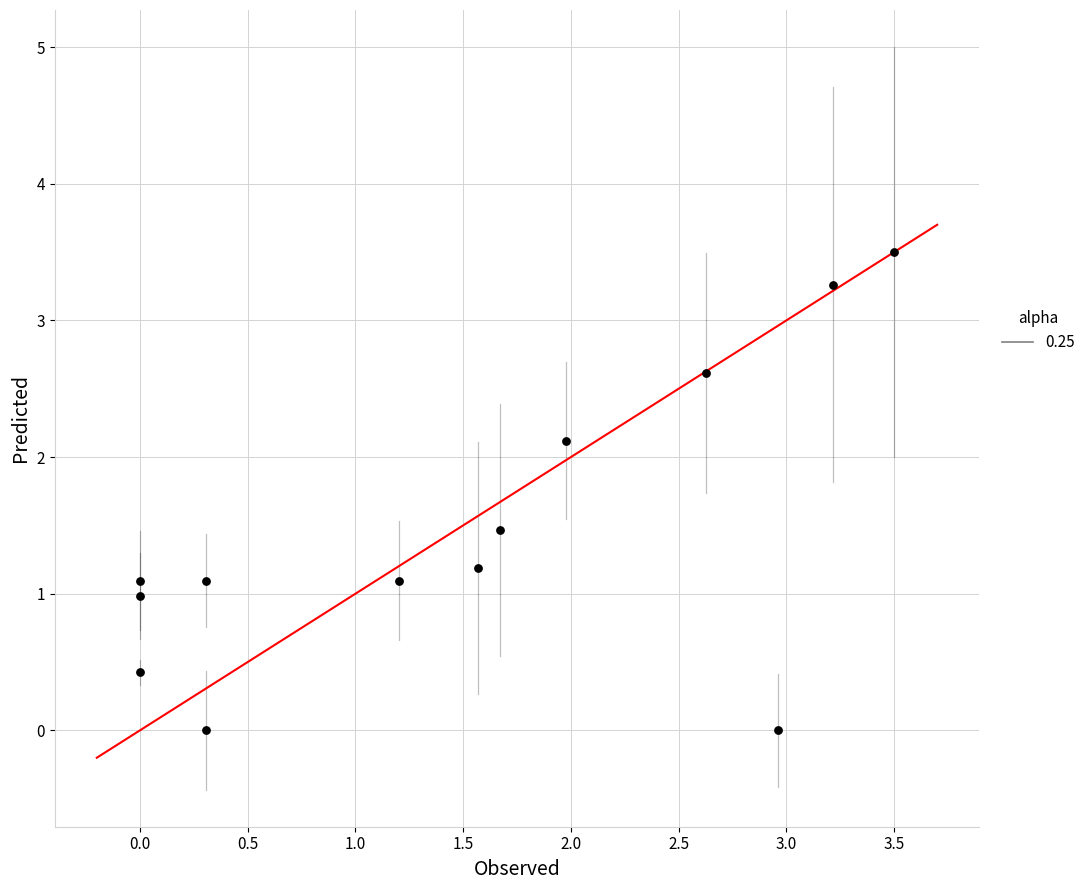

What is the range of X values (max minus min)?

3.5